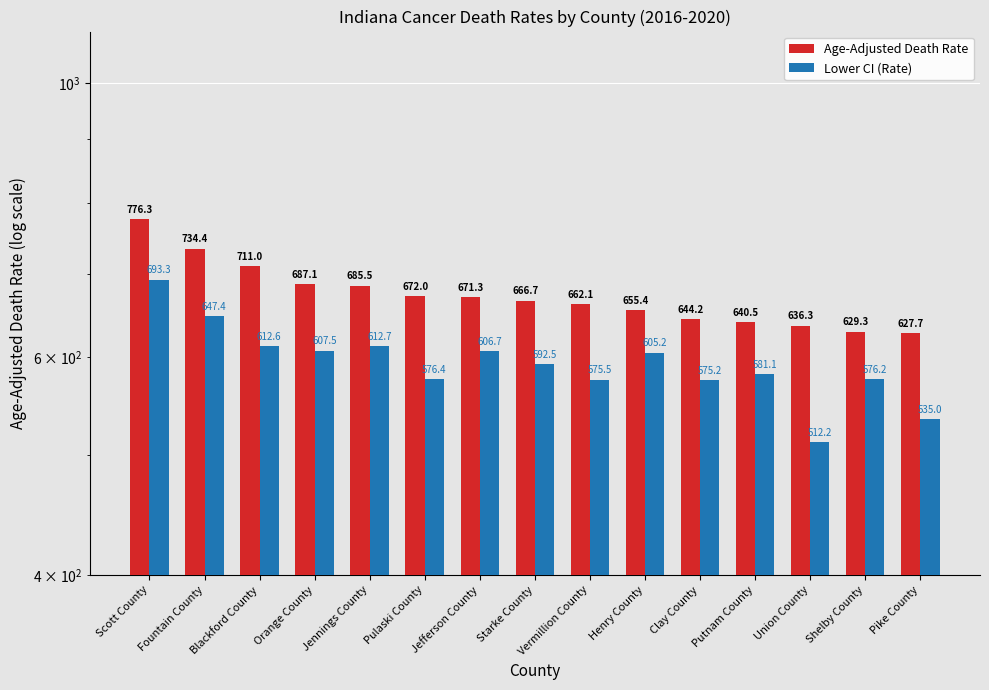

What is the maximum value shown in the chart?

776.3